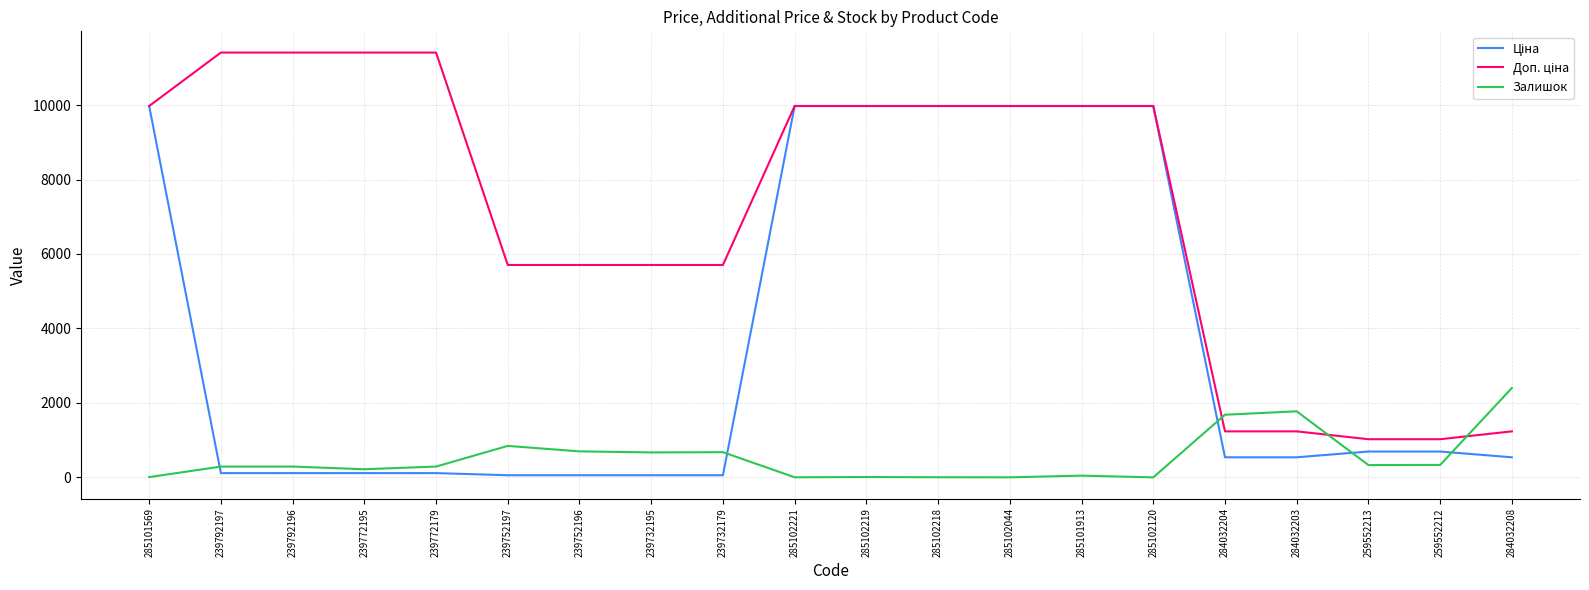

What is the total value across all series at 284032203?

3548.4